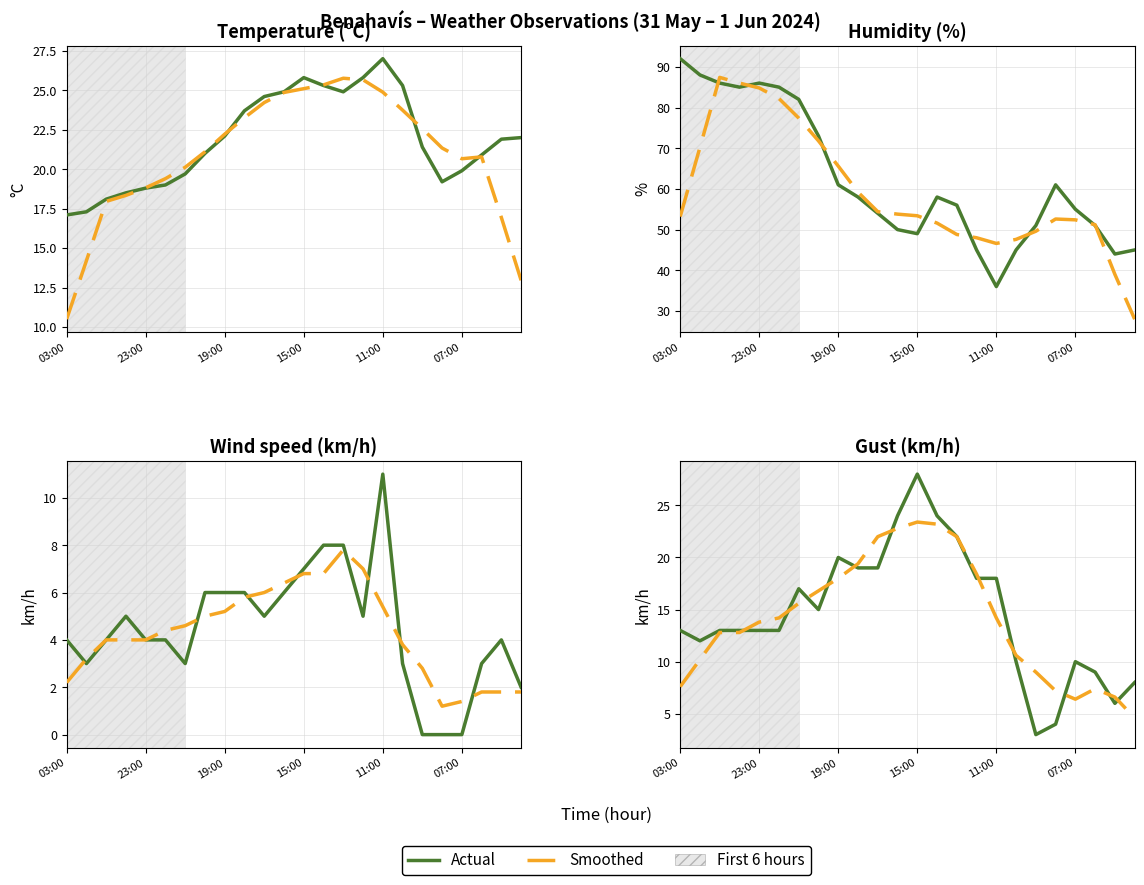

What is the difference between the maximum and second lowest values in the Gust (km/h) series?

24.0